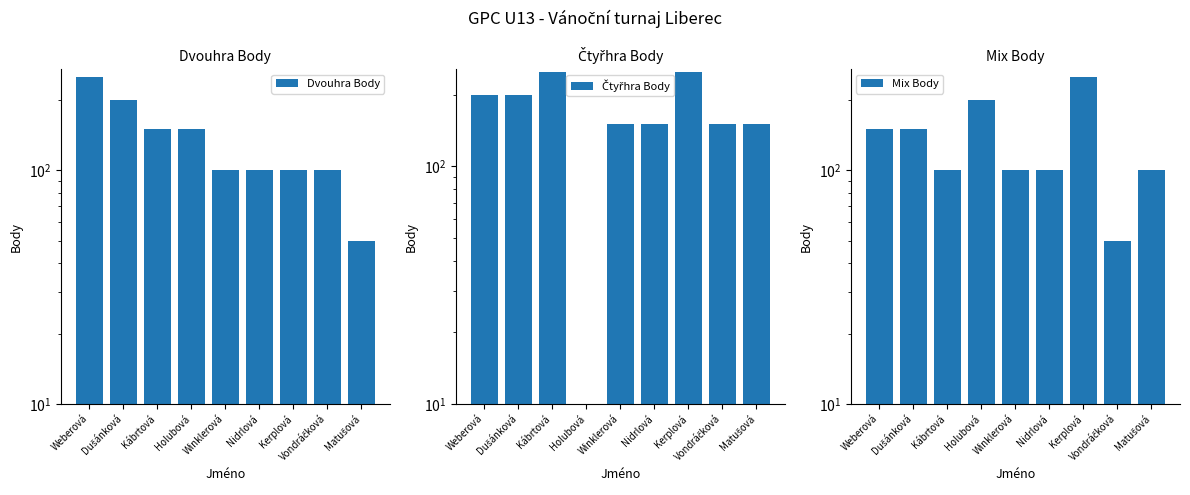

What is the maximum value for Dvouhra Body?

250